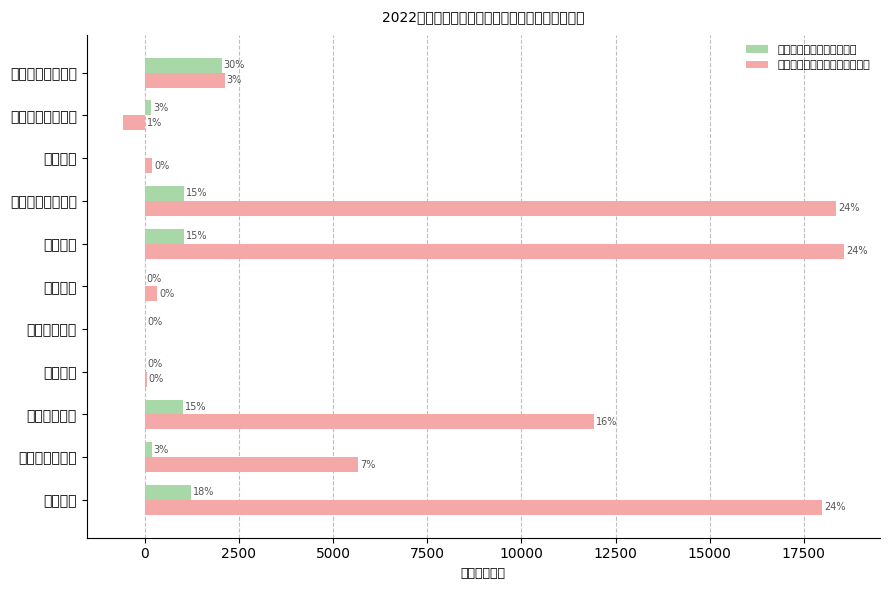

Reading right to left, transcribe all the data shown in this chart.

城乡居民基本养老保险基金: 2045	177	0	1044	1044	1	18	14	1008	179	1221
机关事业单位基本养老保险基金: 2120	-585	199	18364	18565	336	0	55	11930	5659	17980